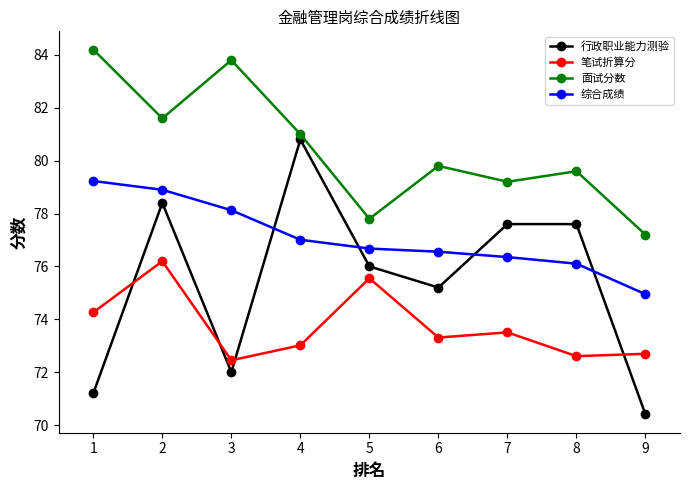

What is the sum of the 行政职业能力测验 values at 6 and 7?

152.8